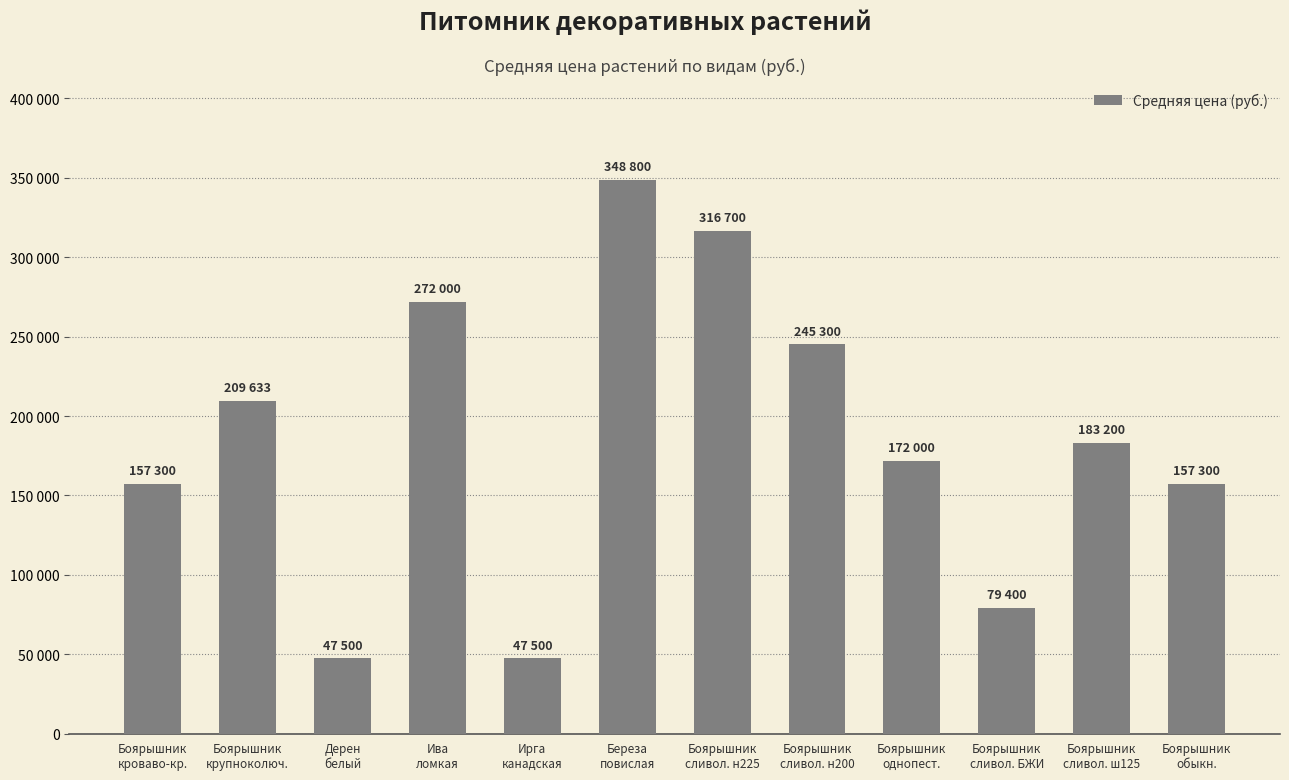

Does the chart contain any negative values?

No